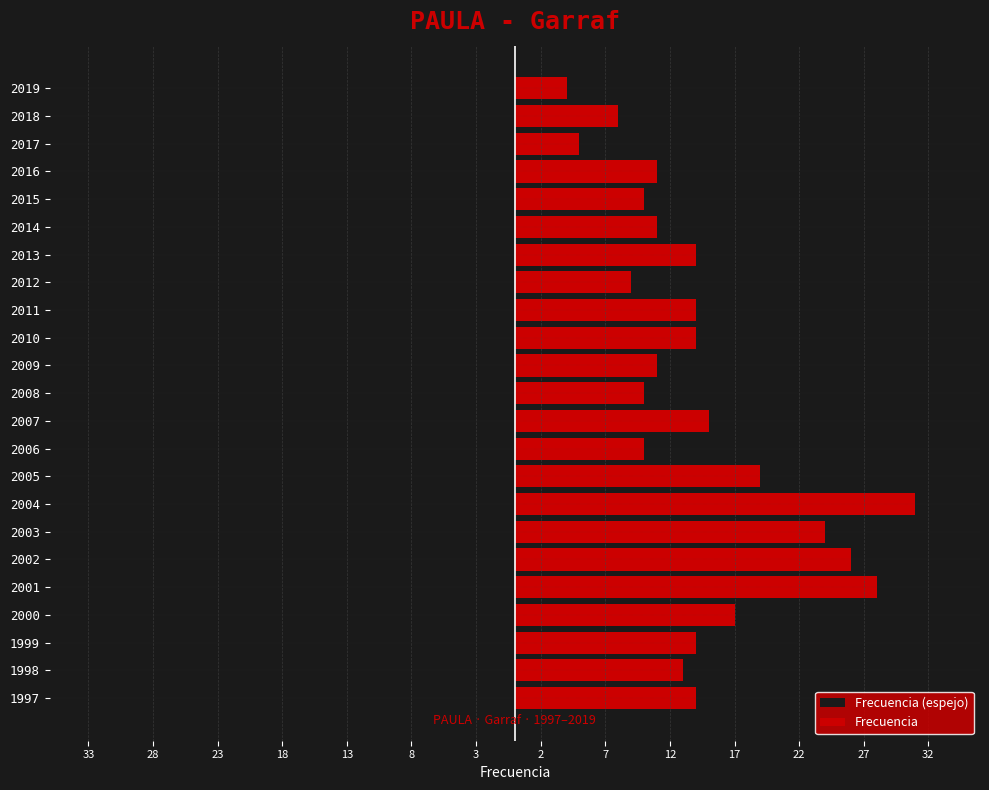

Read the Frecuencia value at 2002, to the nearest 10.

30